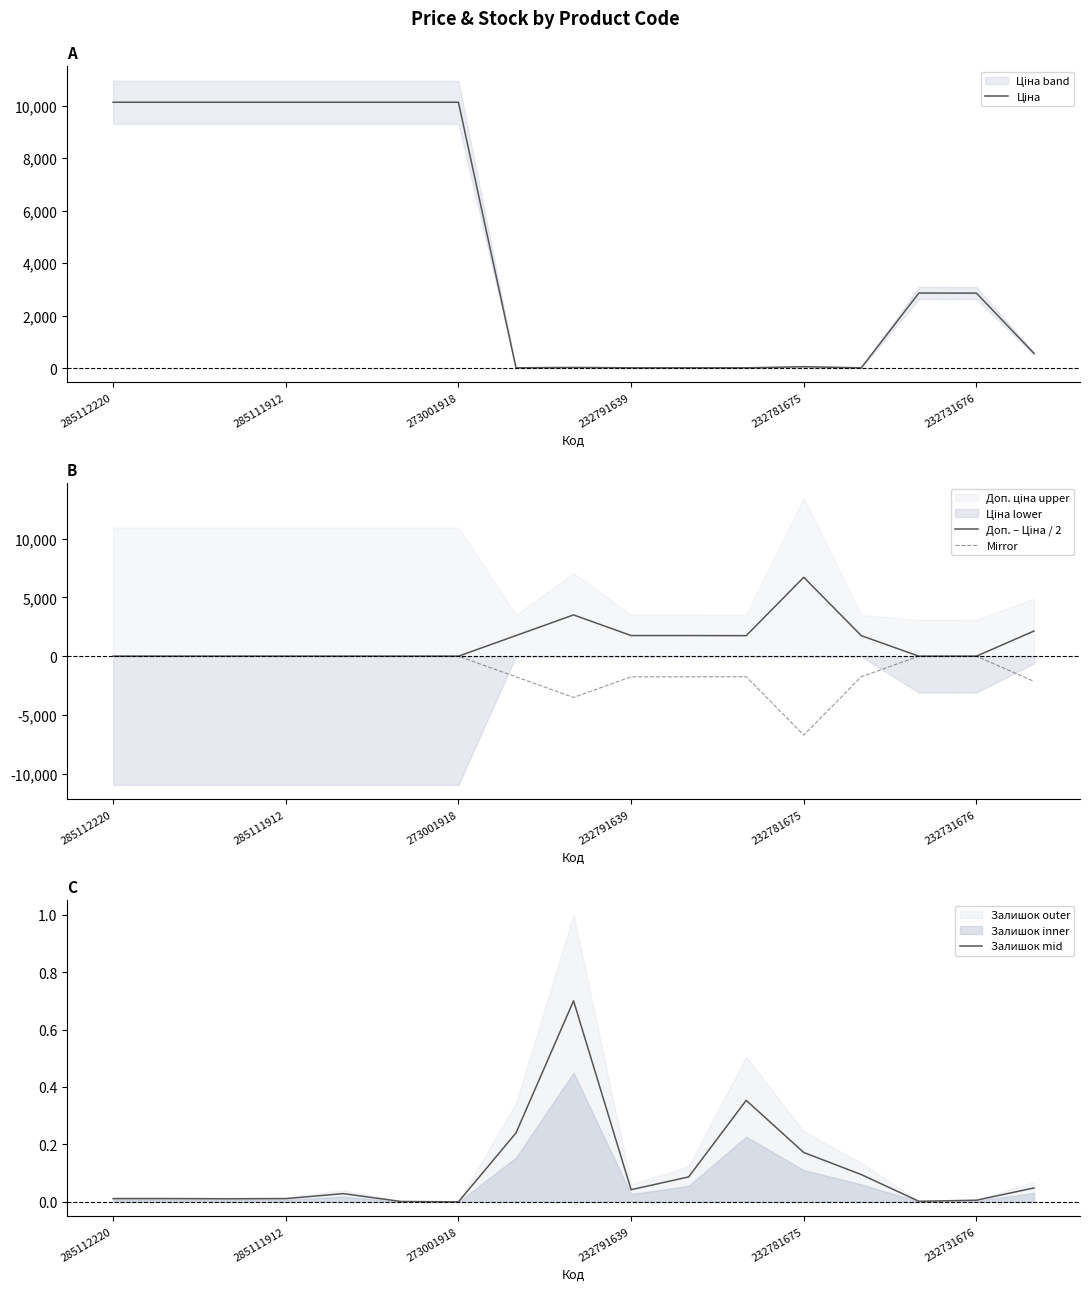

Is this an area chart (filled region under the line)?

No